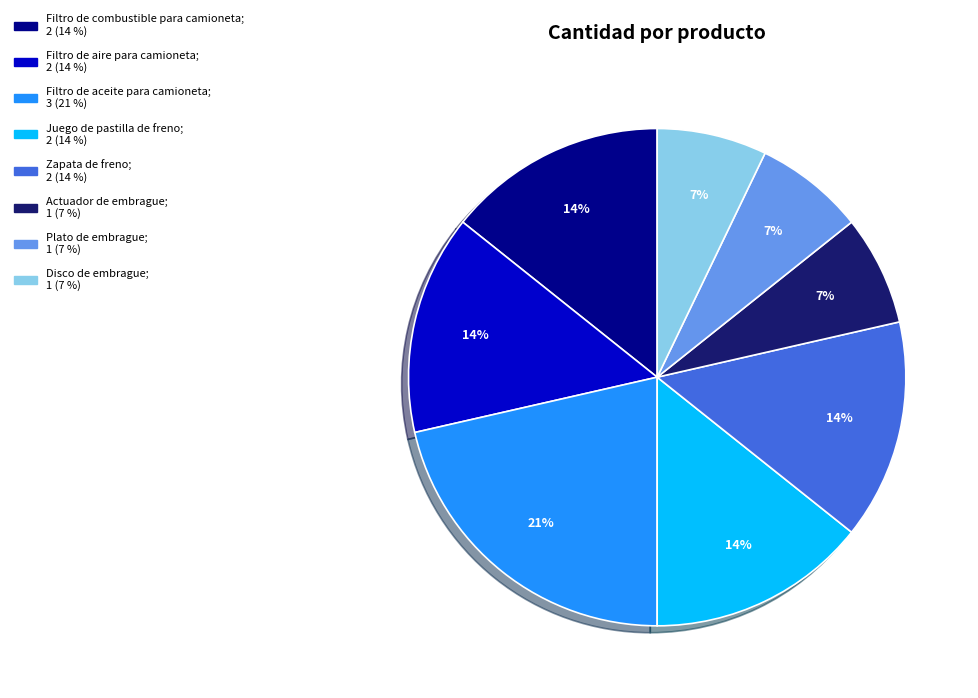

Which category has the biggest portion of the pie?

Filtro de aceite para camioneta